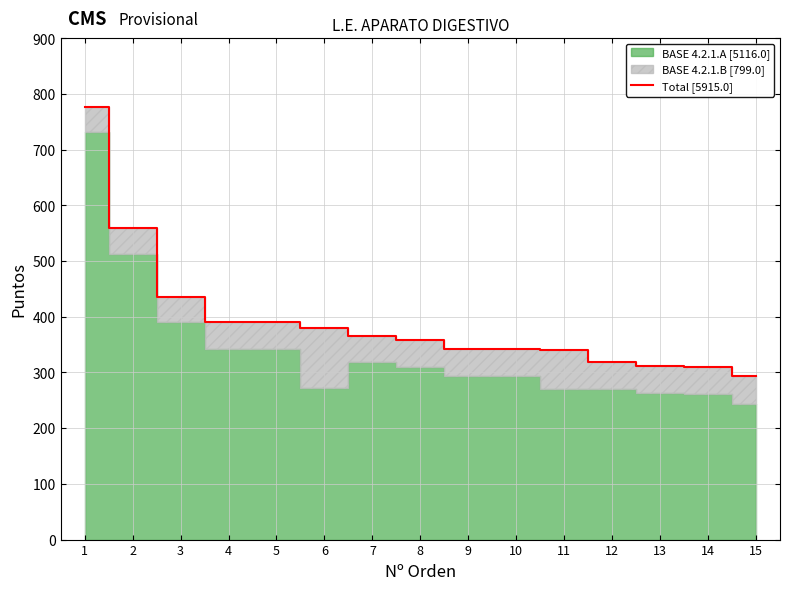

How many categories are shown in the chart?

15